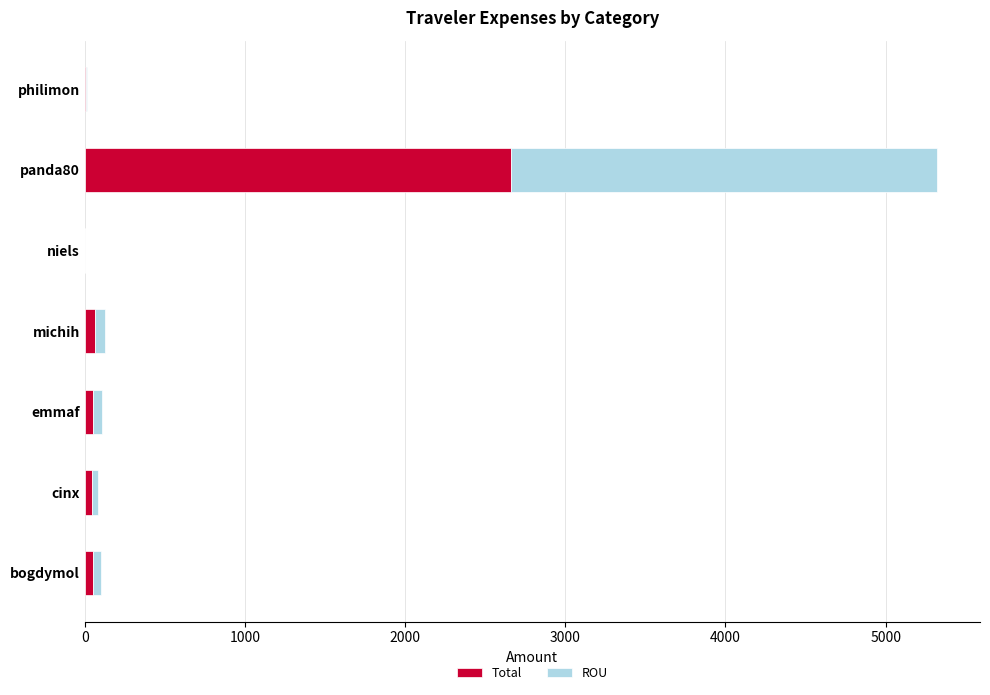

What are all the series names shown in the legend?

Total, ROU